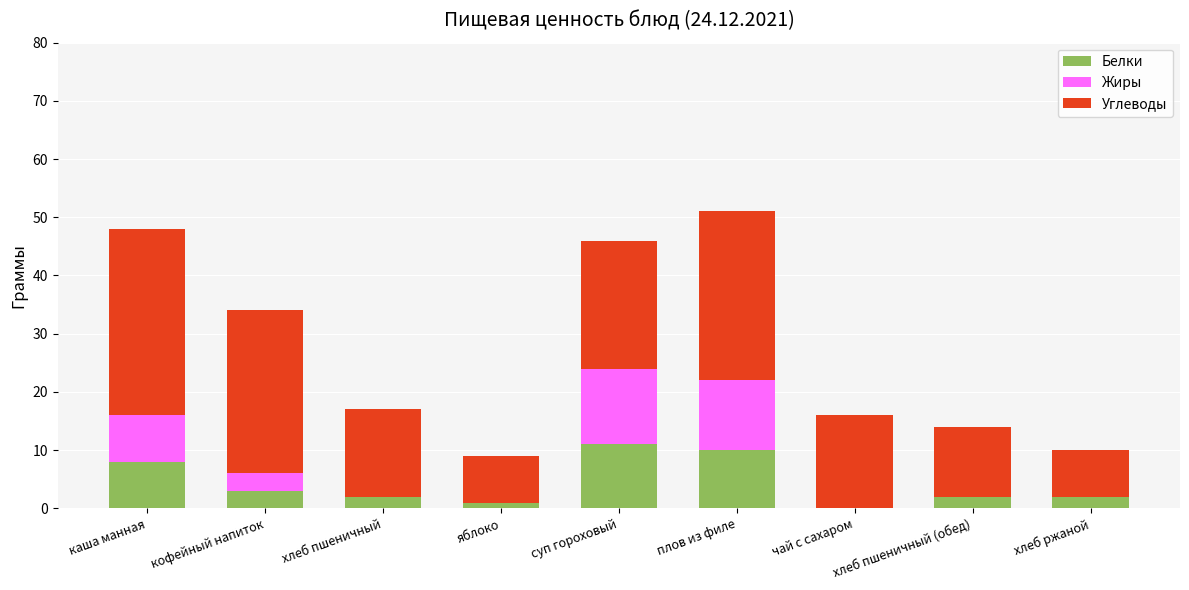

What is the total value across all series at каша манная?

48